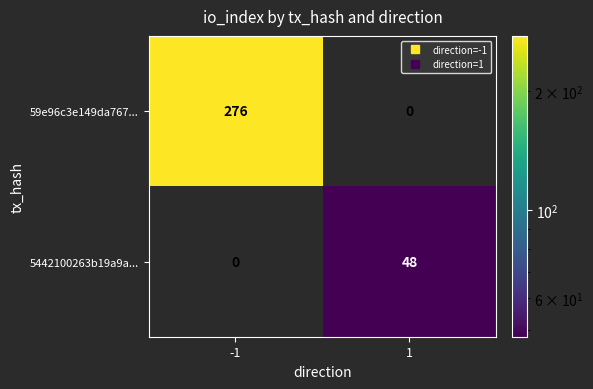

Which series has the largest total across all categories?

59e96c3e149da767...